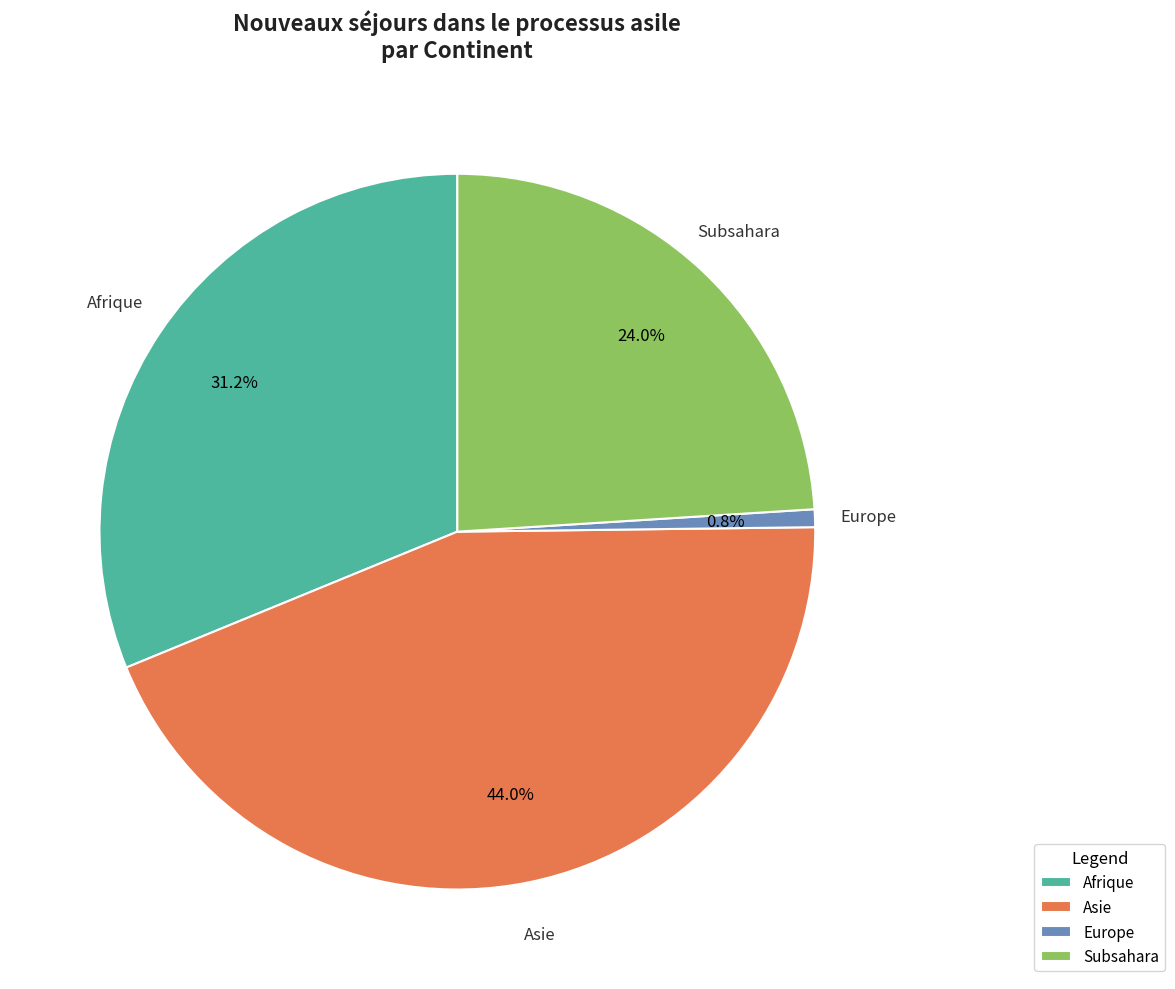

How many segments does this pie chart have?

4